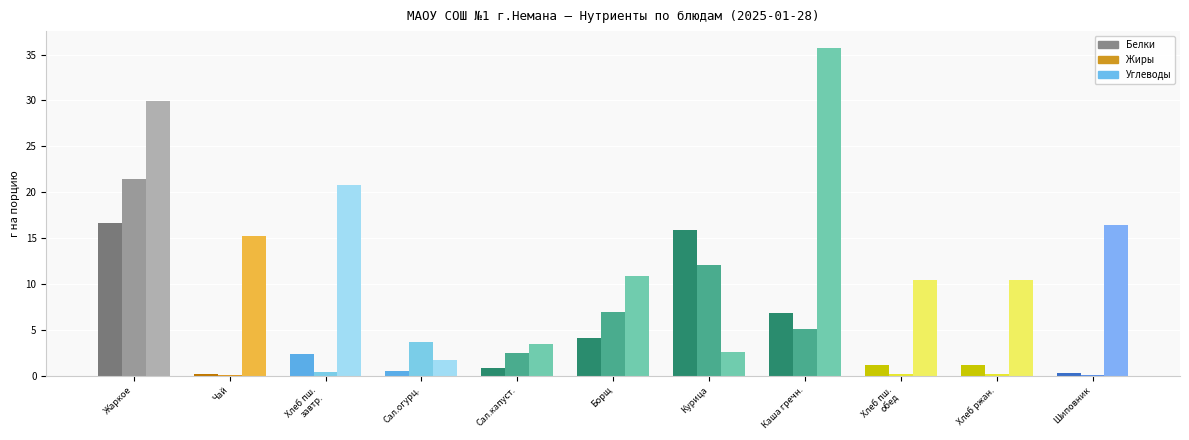

Is it true that Белки equals 0.8 at Салат из капусты?

True